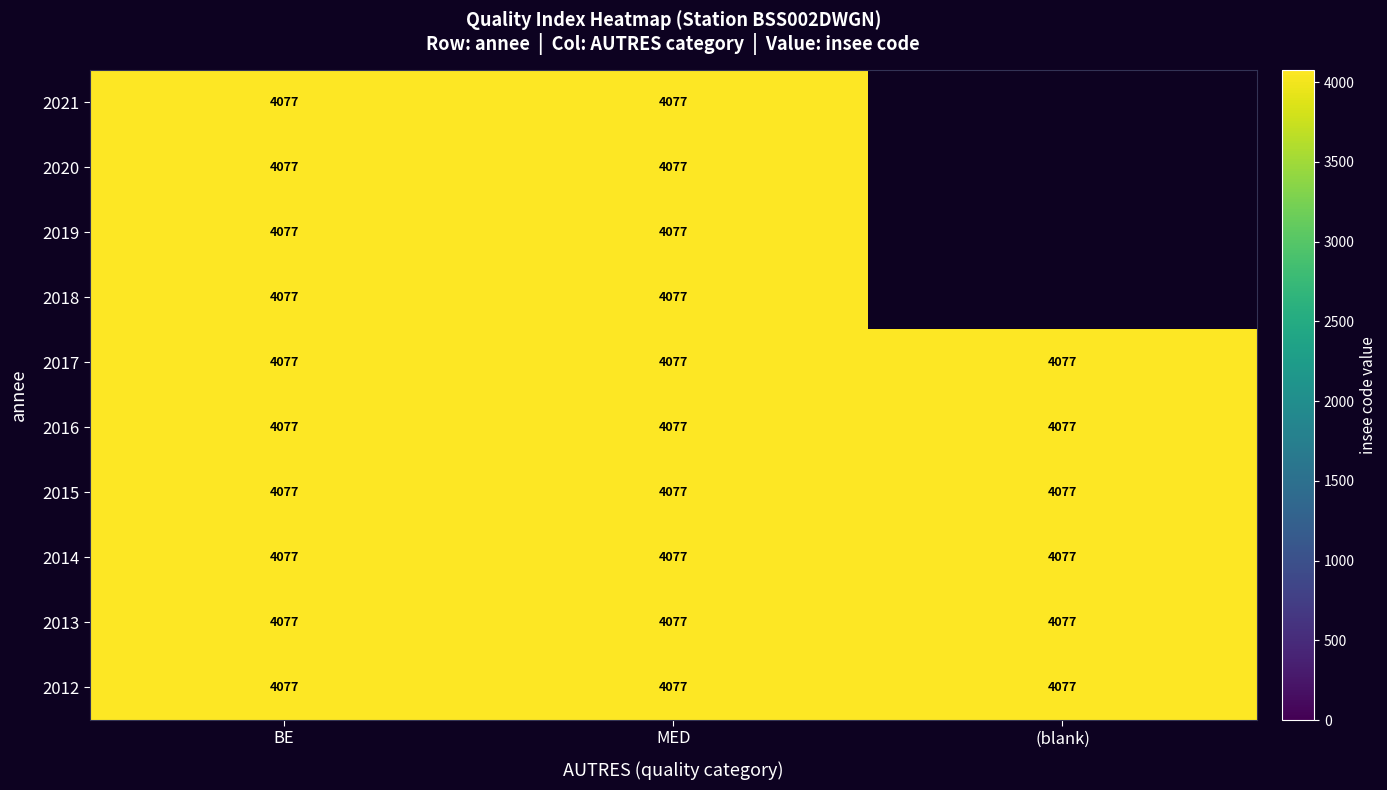

Is the value of MED at 2016 greater than the value of  at 2012?

No